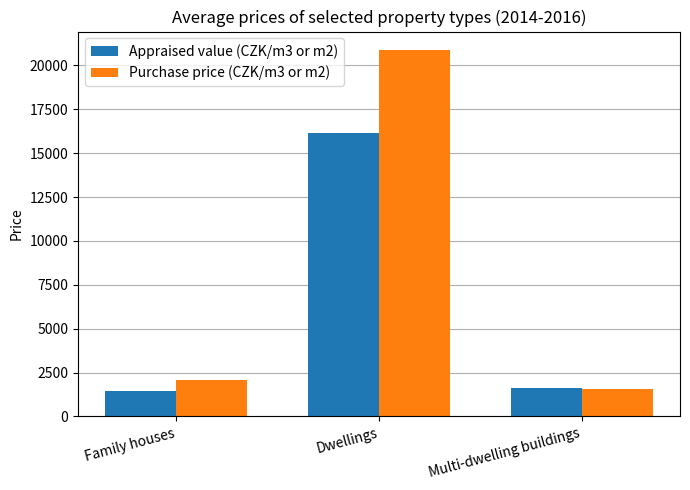

Is the value of Purchase price (CZK/m3 or m2) at Dwellings greater than the value of Appraised value (CZK/m3 or m2) at Dwellings?

Yes